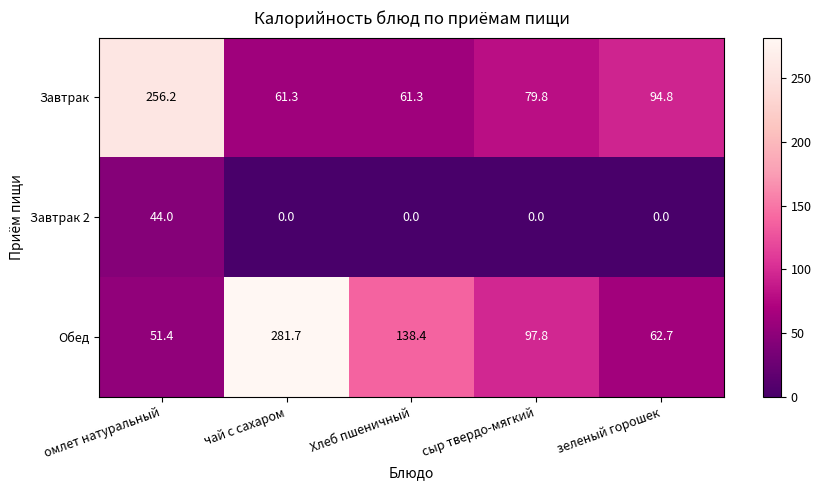

Between омлет натуральный and Хлеб пшеничный, which series saw the biggest shift?

Завтрак